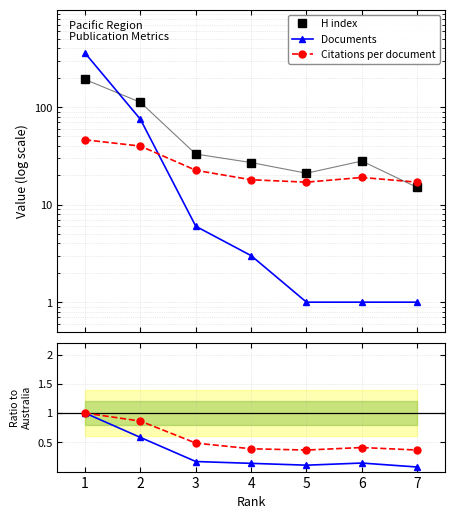

Does the chart have visible grid lines?

Yes